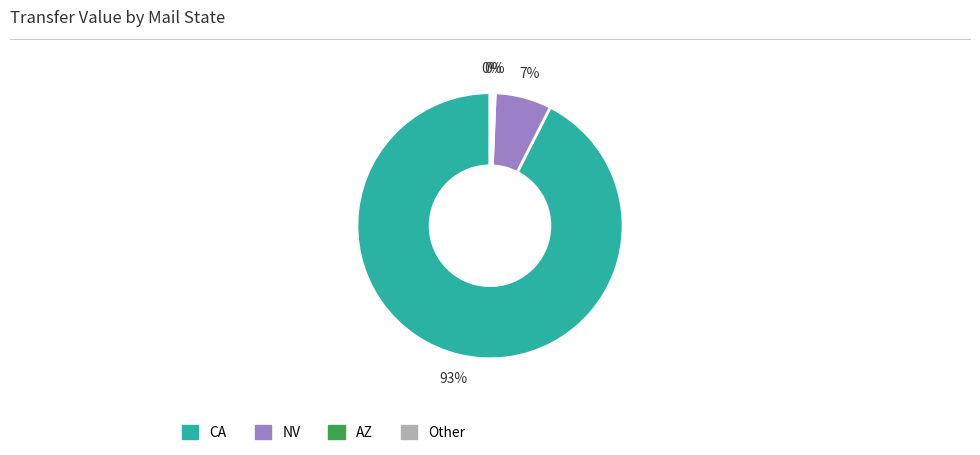

What percentage is the NV slice, to the nearest percent?

7%